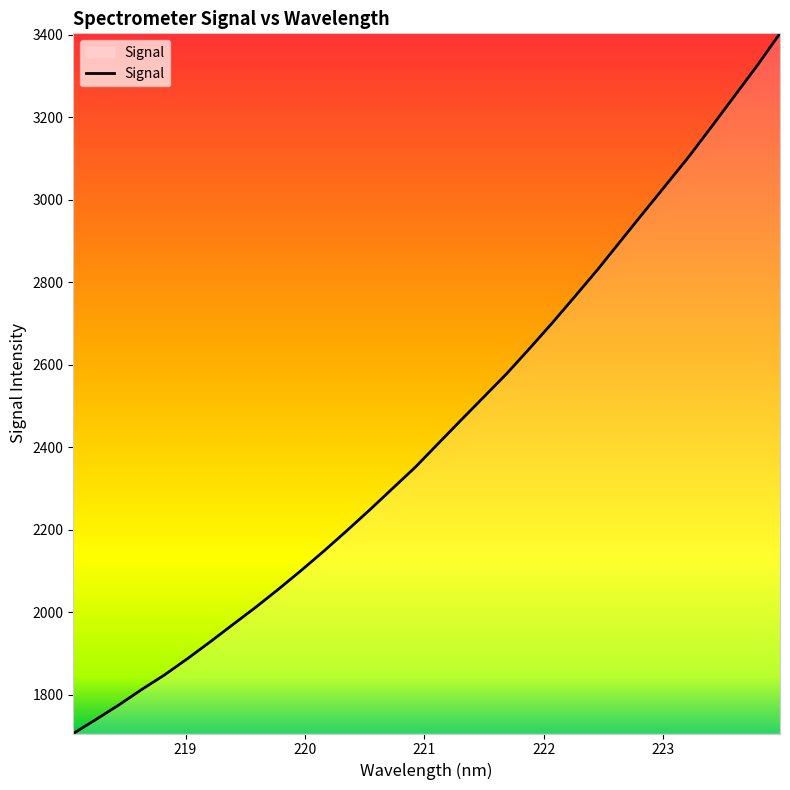

What is the minimum value shown in the chart?

1706.0